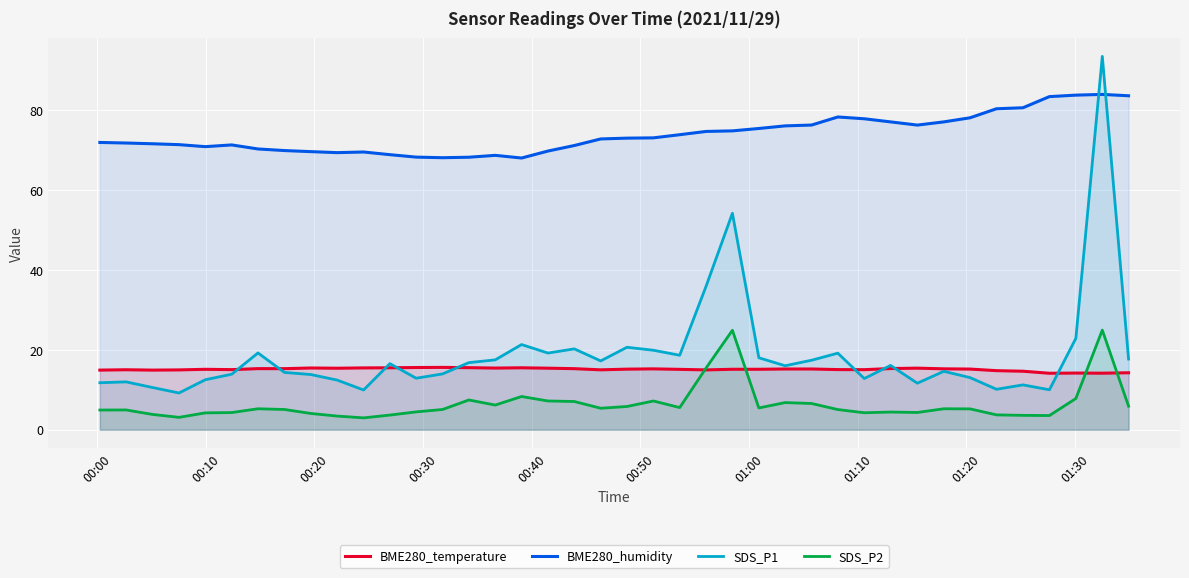

What is the difference between the maximum and minimum values in the SDS_P1 series?

84.3